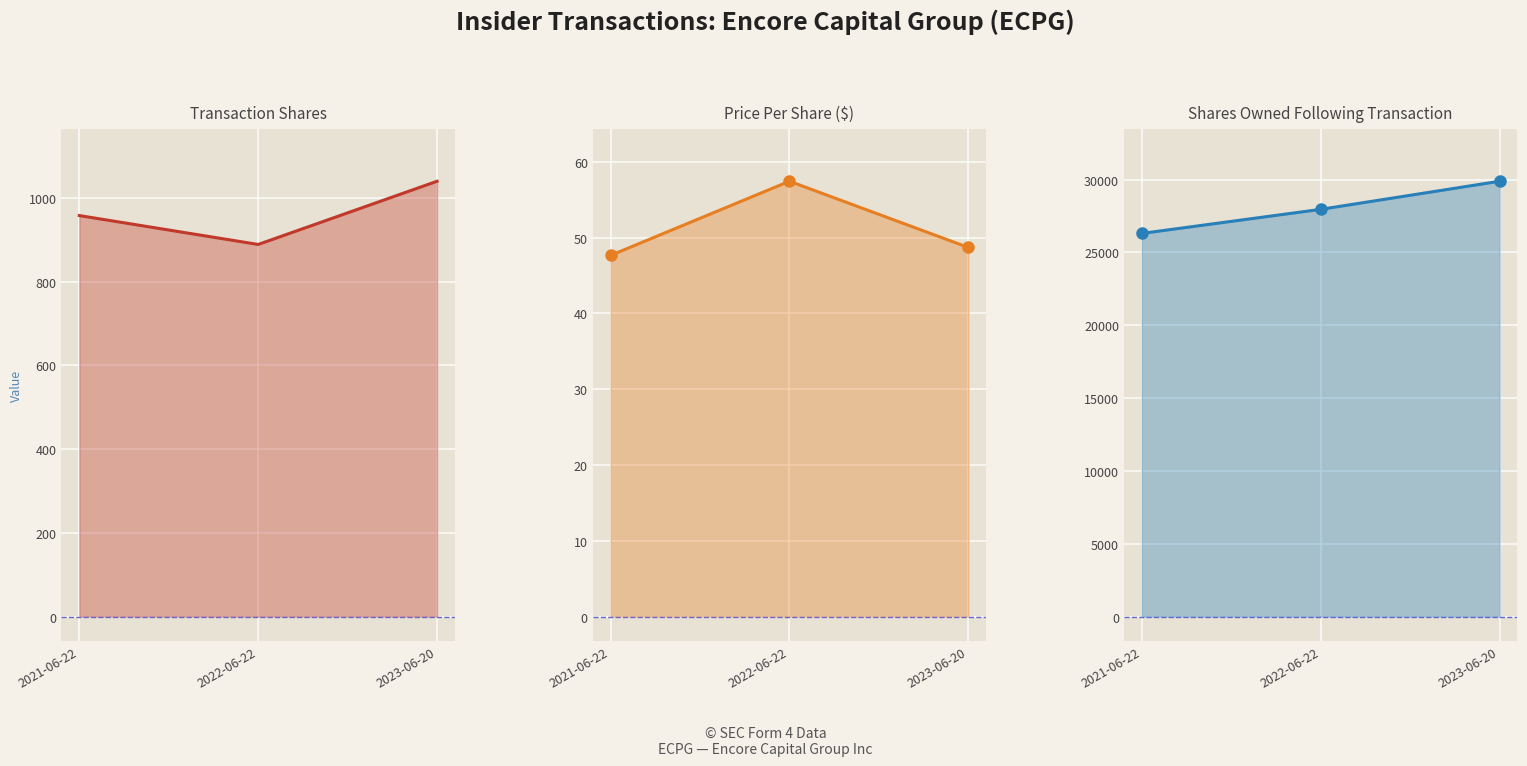

Rank the series by their maximum value, from lowest to highest.

transactionPricePerShare, transactionShares, sharesOwnedFollowingTransaction